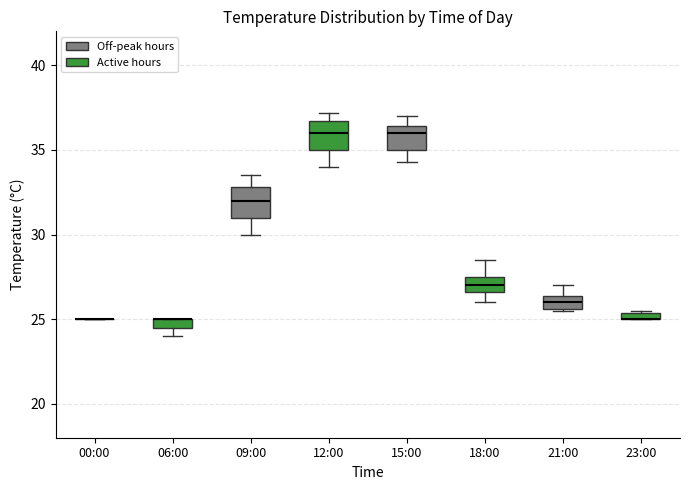

Where does the median line of the box for 12:00 sit on the y-axis? The values are not printed on the chart, so give them approximately, as read against the axis.

36.0